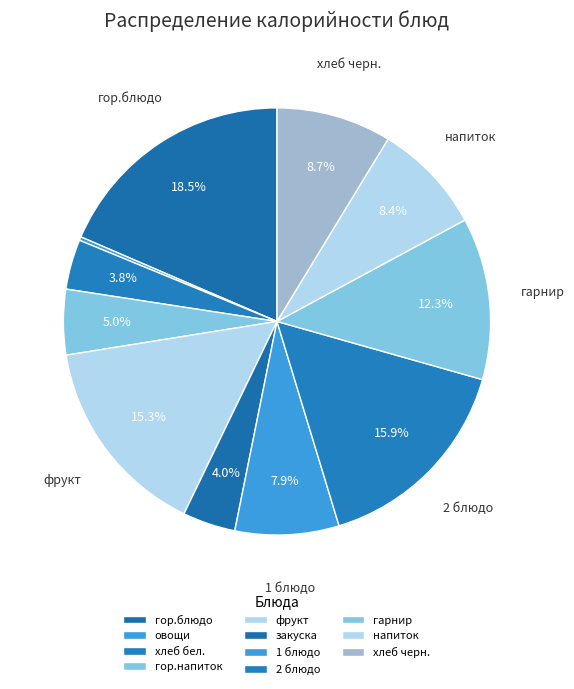

What is the largest slice in the pie chart?

гор.блюдо